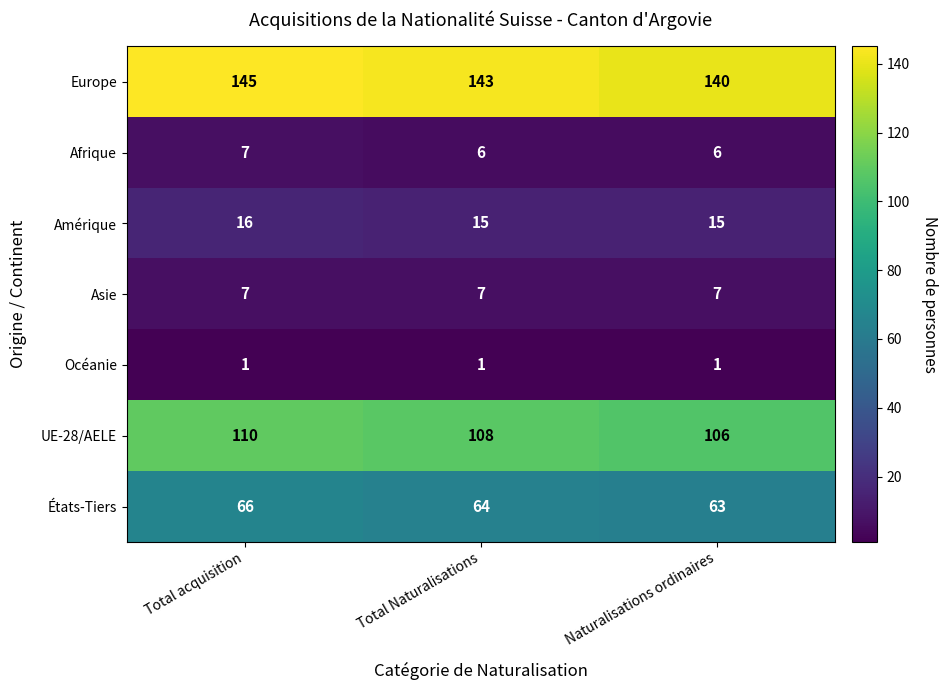

At Total Naturalisations, list the series in order from smallest to largest.

Océanie, Afrique, Asie, Amérique, États-Tiers, UE-28/AELE, Europe